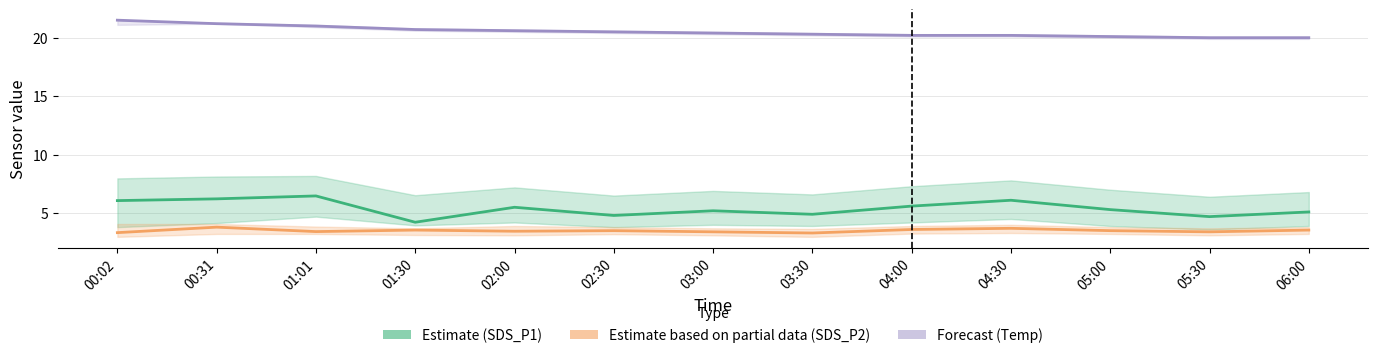

What is the sum of the Forecast (Temp) values at 05:00 and 02:30?

40.6